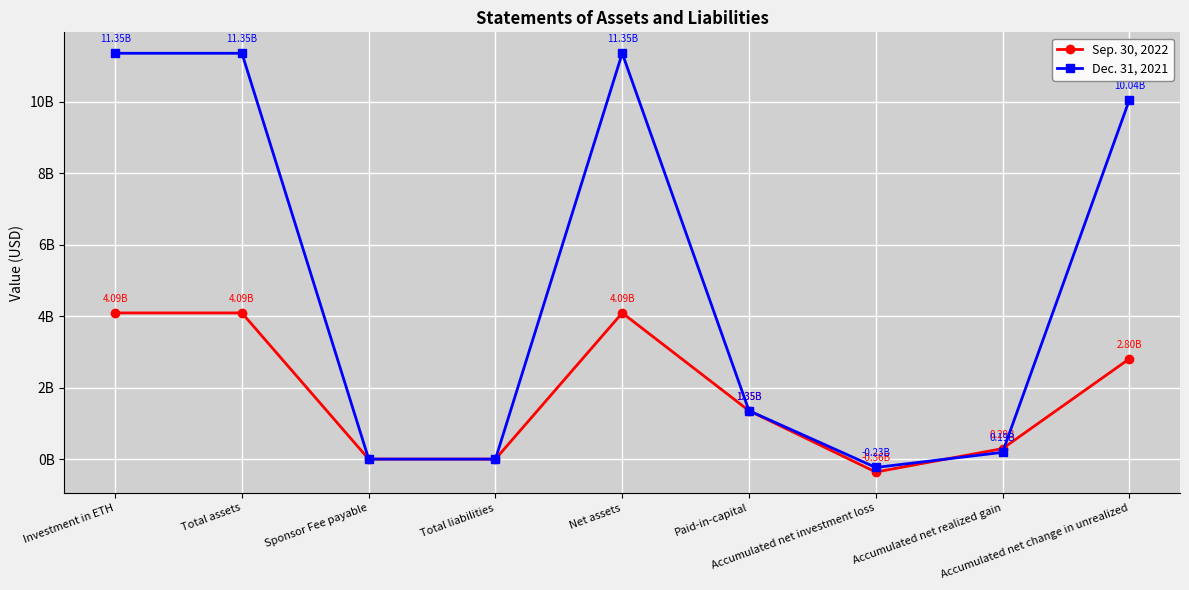

What is the difference between the second highest and second lowest values in the Dec. 31, 2021 series?

11351691000